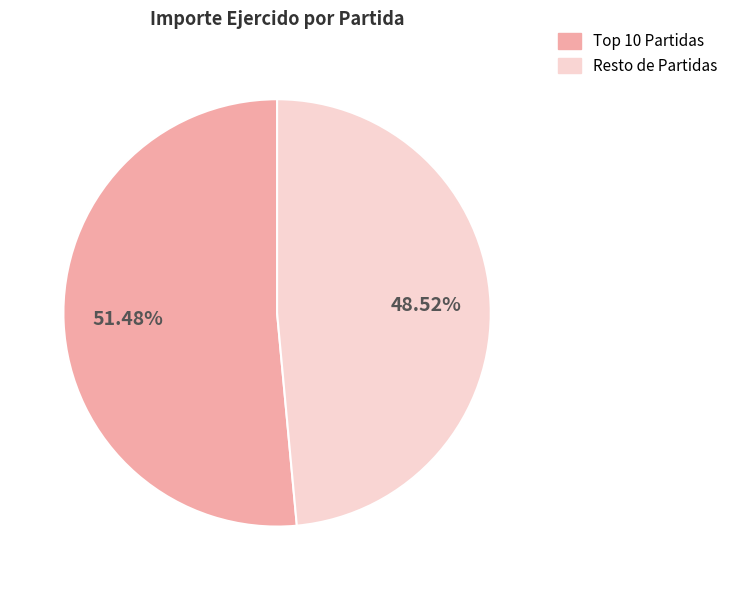

To the nearest percent, what is the average slice percentage?

50%